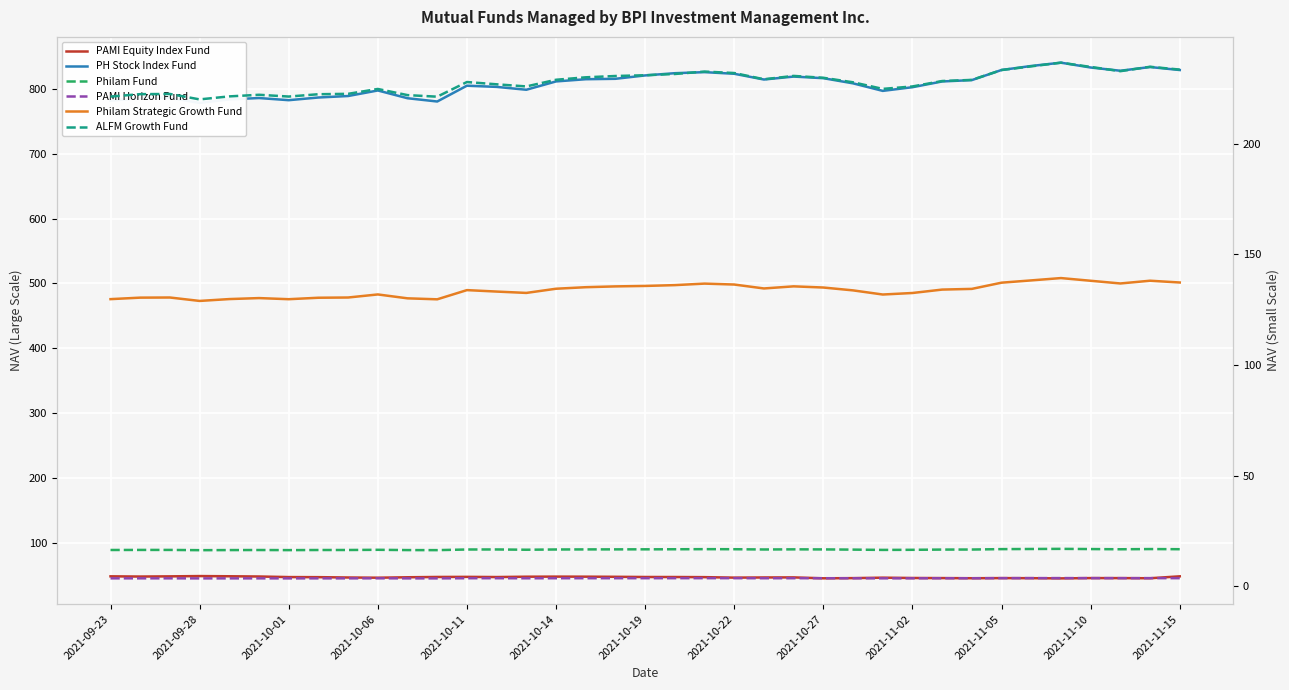

At 2021-09-23, list the series in order from largest to smallest.

PH Stock Index Fund, Philam Strategic Growth Fund, ALFM Growth Fund, PAMI Equity Index Fund, Philam Fund, PAMI Horizon Fund